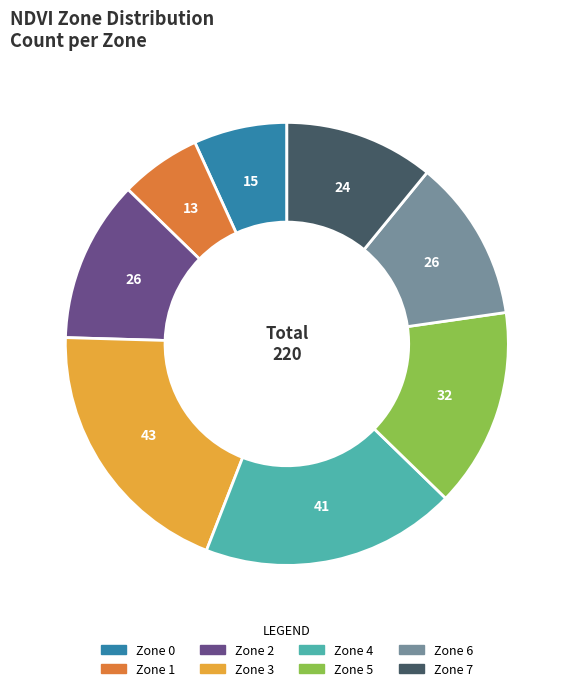

Approximately how many times larger is the value at Zone 6 compared to Zone 2?

1.0